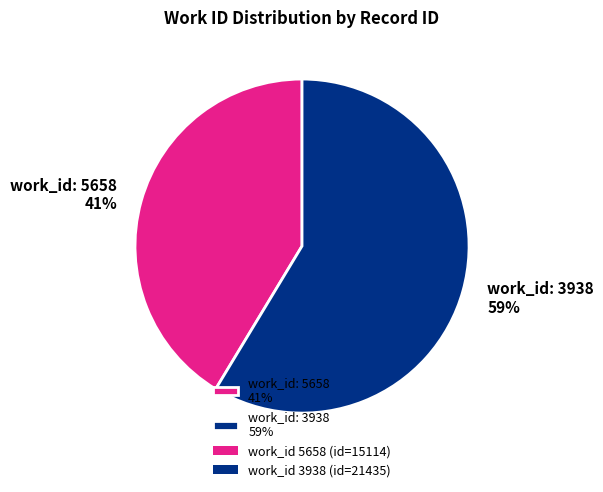

True or false: work_id: 5658 41% accounts for 41% of the total.

True